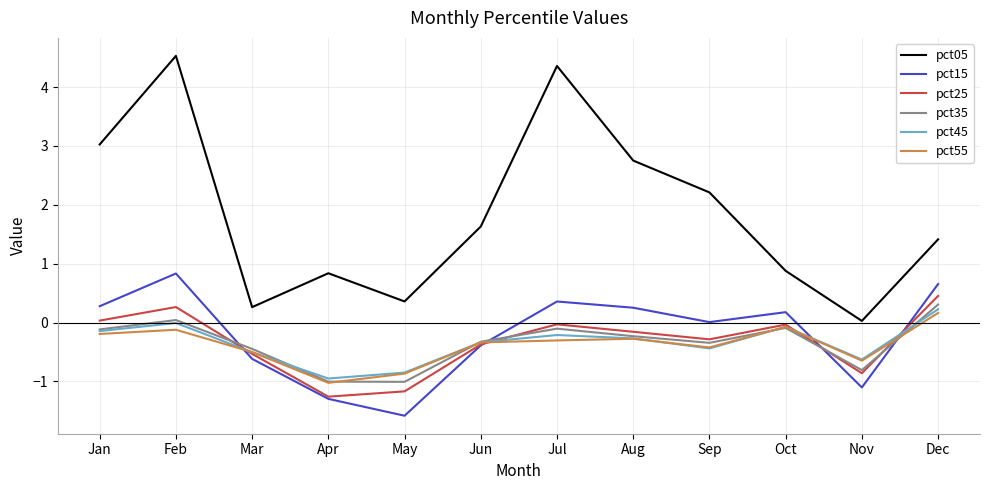

Between Mar and Jun, which series saw the biggest shift?

pct05